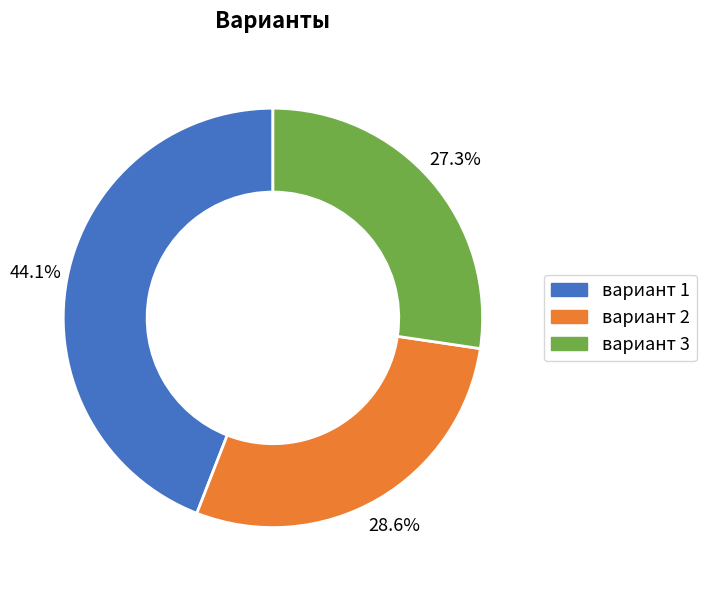

Which category has the smallest portion of the pie?

вариант 3